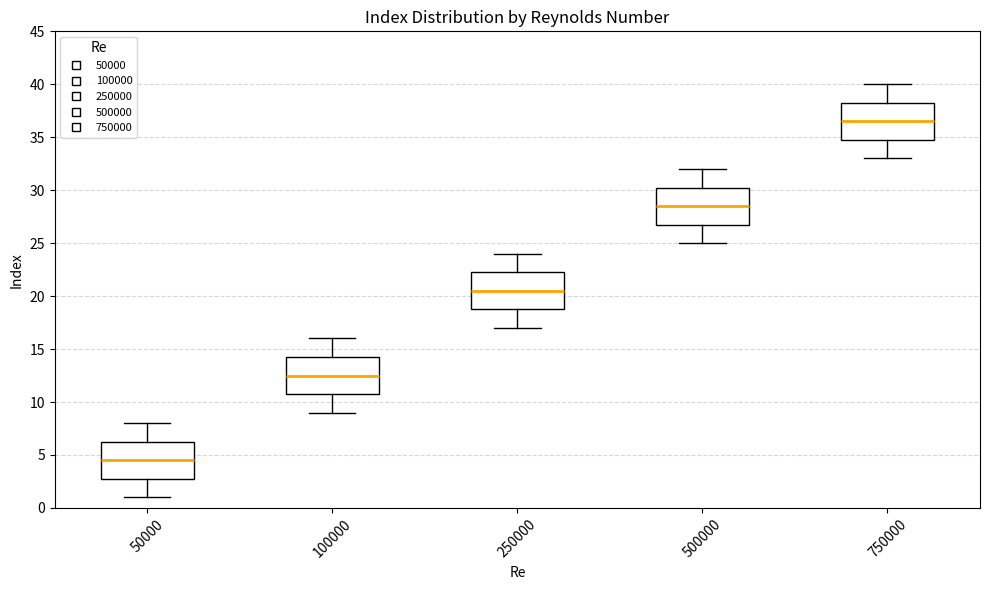

Where is the upper edge of the box at x = 250000 on the y-axis? The values are not printed on the chart, so give them approximately, as read against the axis.

22.5